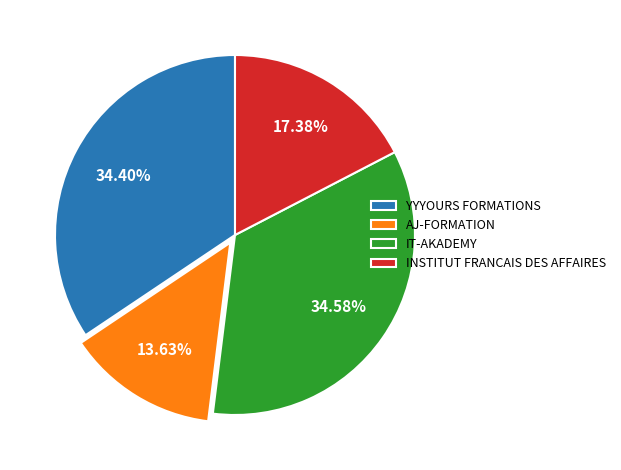

True or false: IT-AKADEMY accounts for 35% of the total.

True